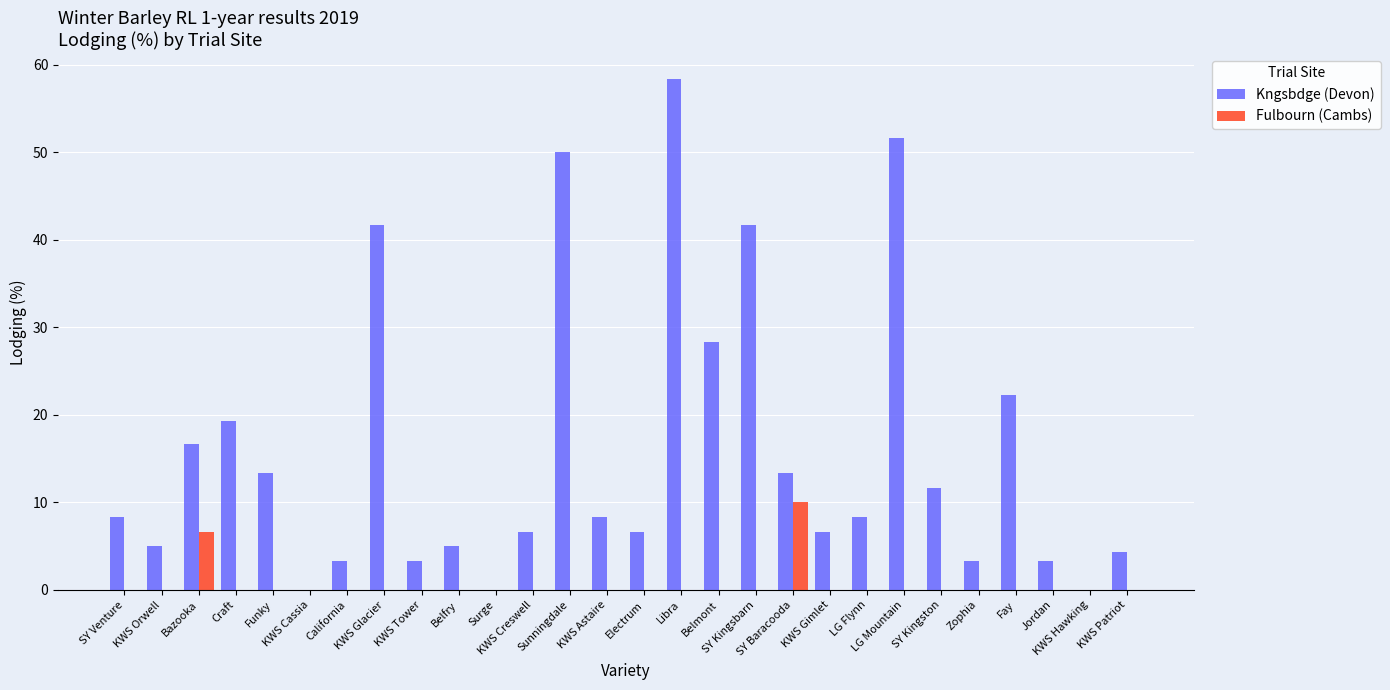

At which label does Fulbourn (Cambs) reach its peak?

SY Baracooda